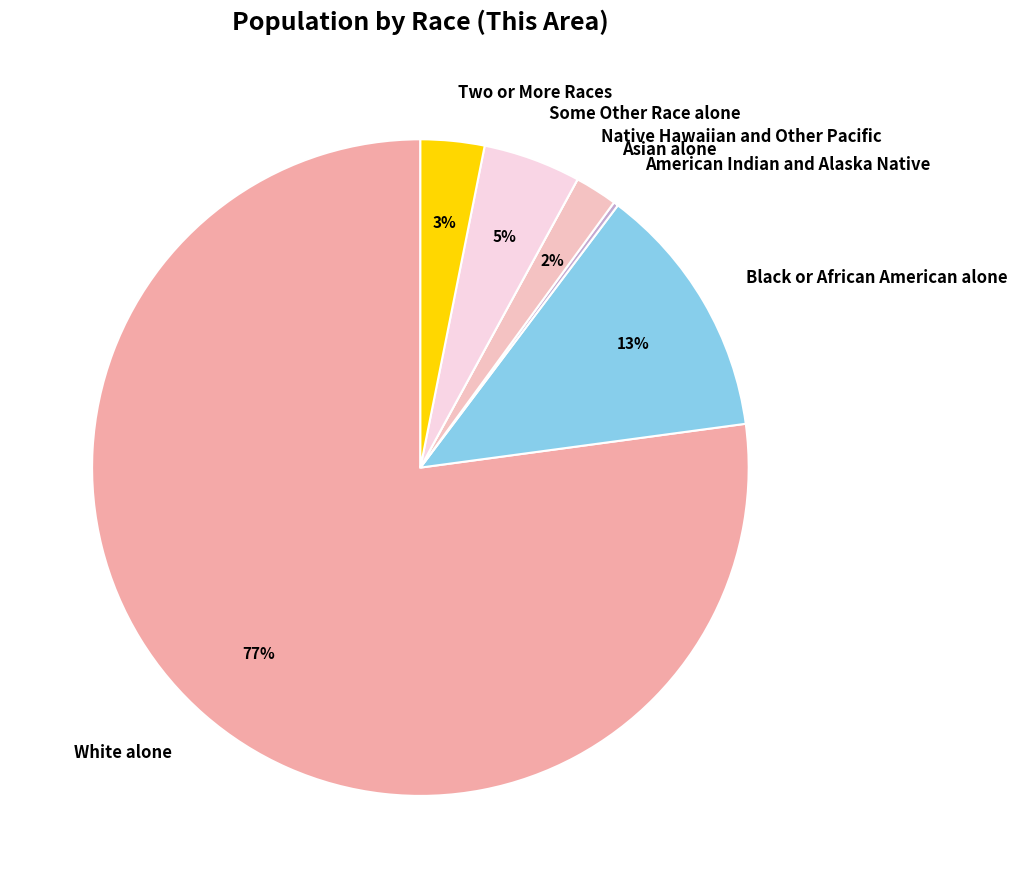

What is the ratio of the value at Two or More Races to the value at Asian alone?

1.5